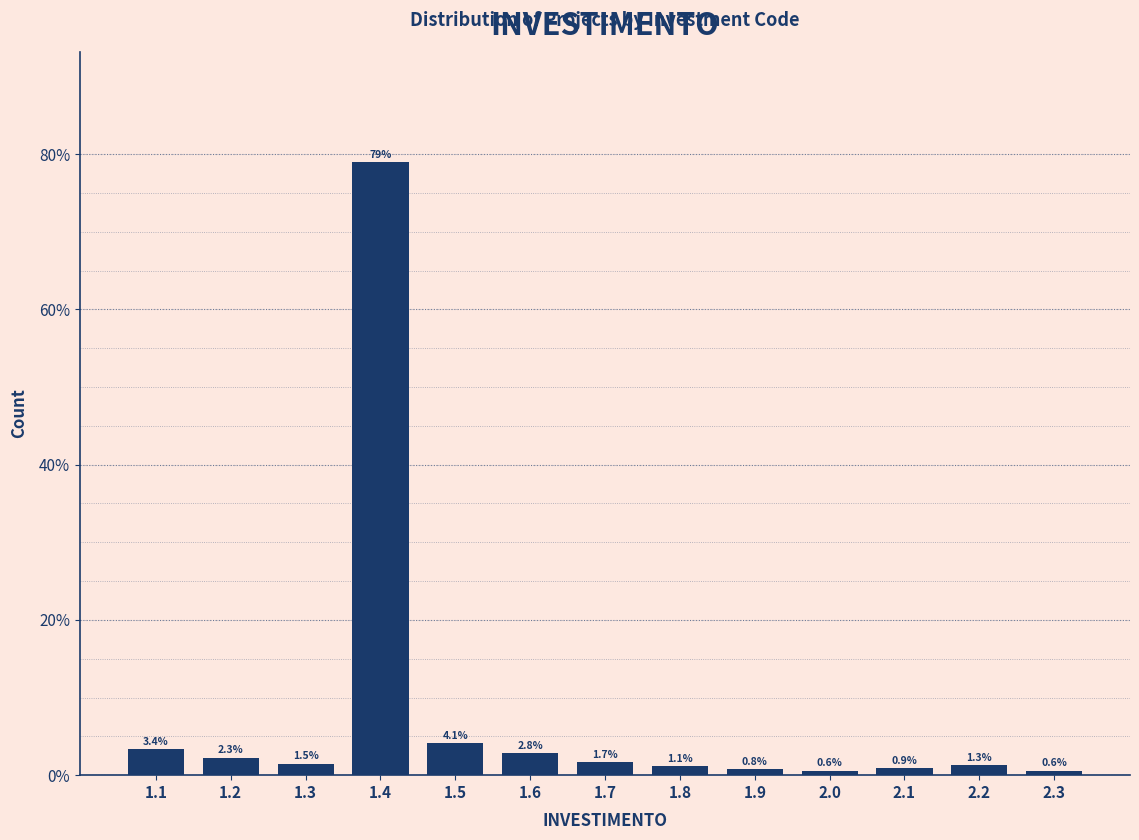

Reading left to right, list all the values displayed in this chart.

1.1=3.4	1.2=2.3	1.3=1.5	1.4=79.0	1.5=4.1	1.6=2.8	1.7=1.7	1.8=1.1	1.9=0.8	2.0=0.6	2.1=0.9	2.2=1.3	2.3=0.6